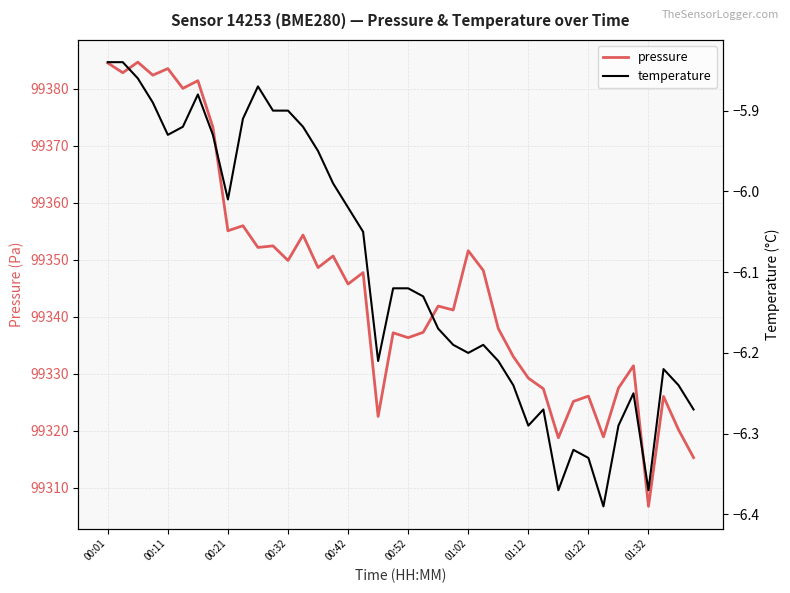

True or false: pressure has a value of 66790.2 at 01:02.

False